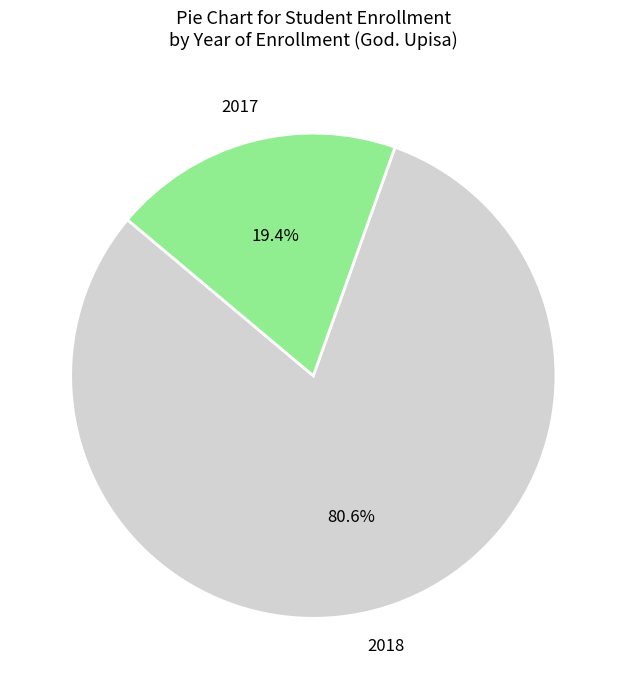

What is the smallest slice in the pie chart?

2017